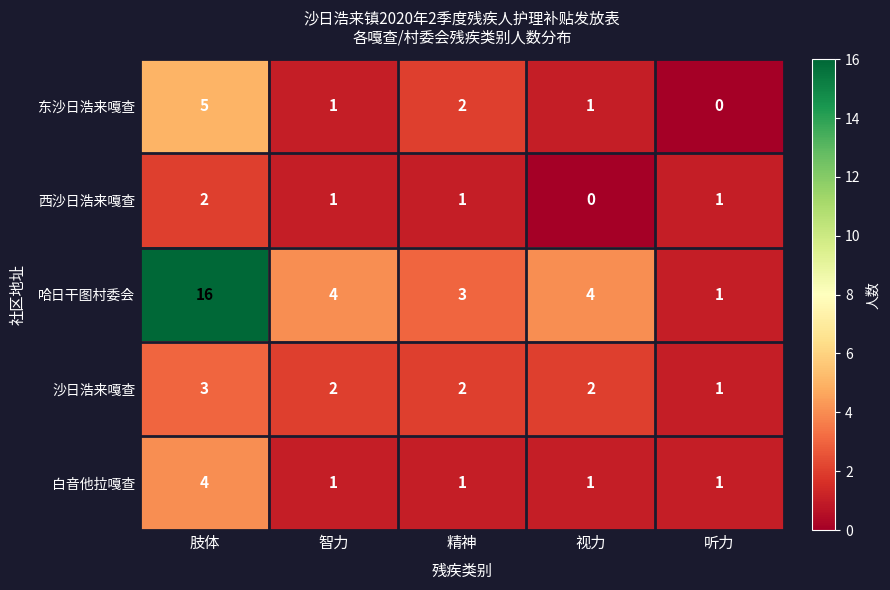

Which series has the largest range (max minus min)?

哈日干图村委会